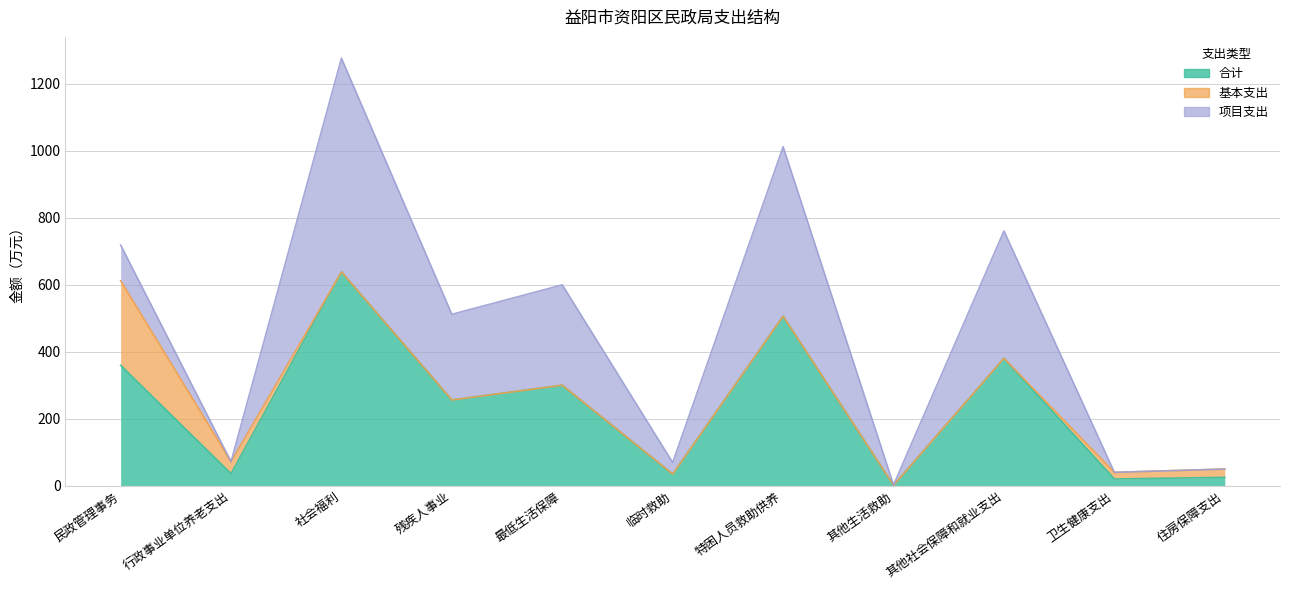

Which series changed the most between 其他生活救助 and 卫生健康支出?

基本支出